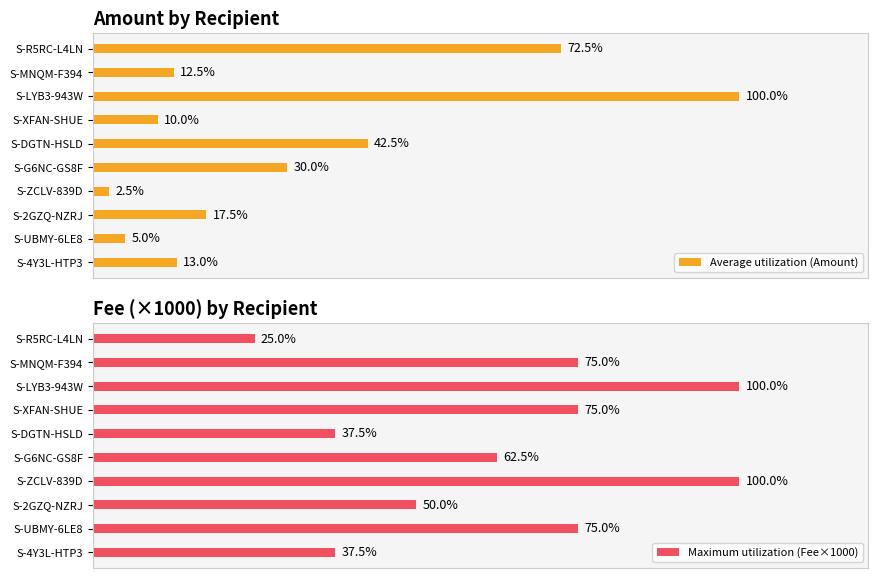

Which category has the lowest value in the Average utilization (Amount) series?

S-ZCLV-839D